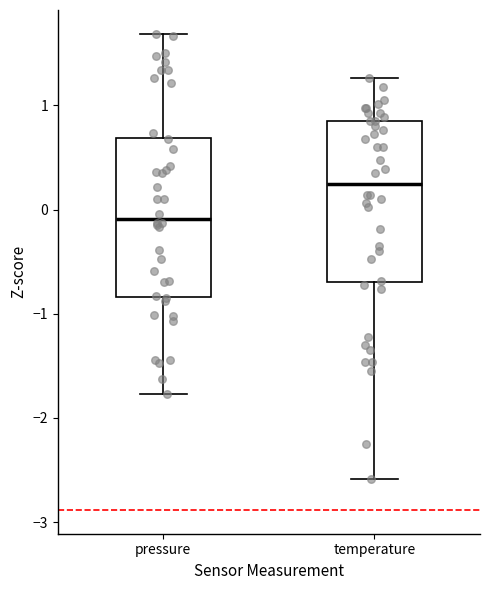

Reading left to right, transcribe this box plot: for each box, give where its median line is, the range the box spans, and where its two whiskers end, as read against the y-axis. The values are not printed on the chart, so give them approximately, as read against the axis.

pressure: median -0.1, box -0.8 to 0.7, whiskers -1.8 to 1.7
temperature: median 0.2, box -0.7 to 0.8, whiskers -2.6 to 1.3